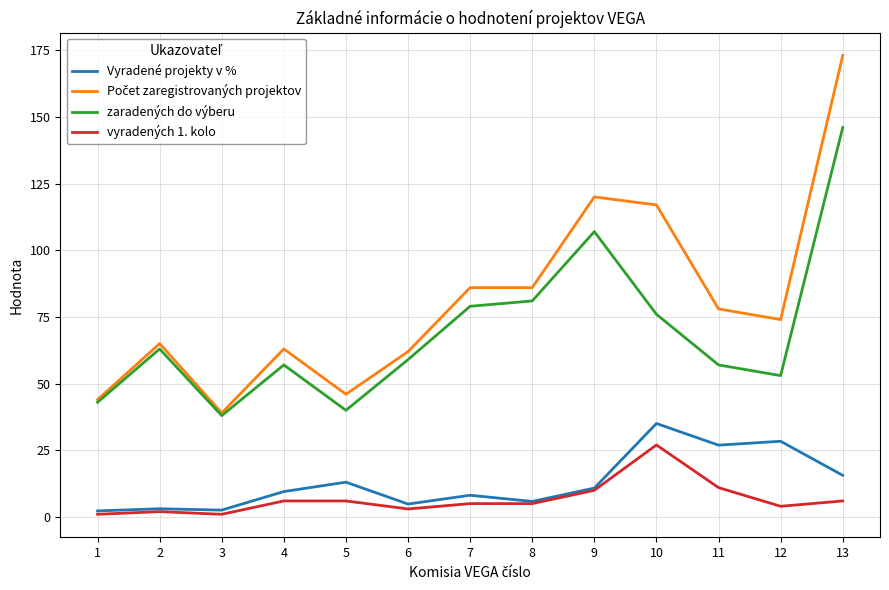

What is the greatest value displayed?

173.0